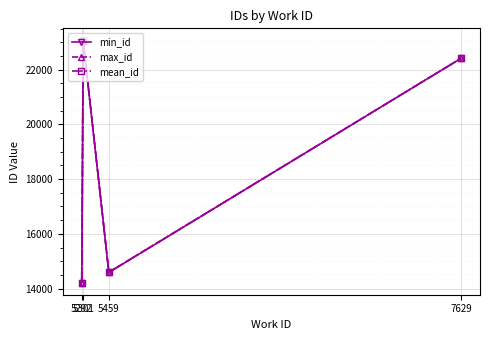

What is the difference between the maximum and minimum values in the max_id series?

8850.0